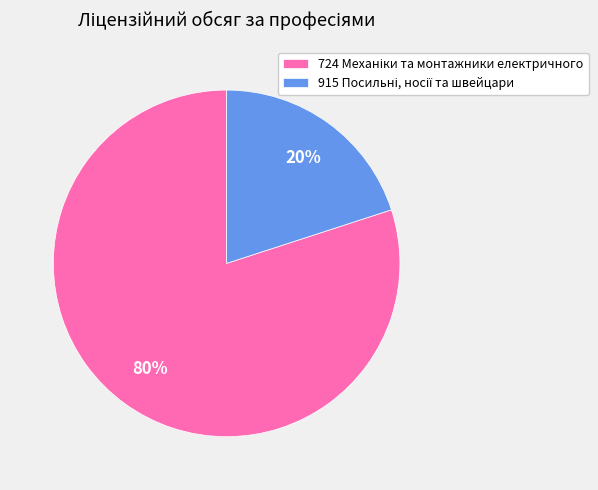

To the nearest percent, what is the average slice percentage?

50%